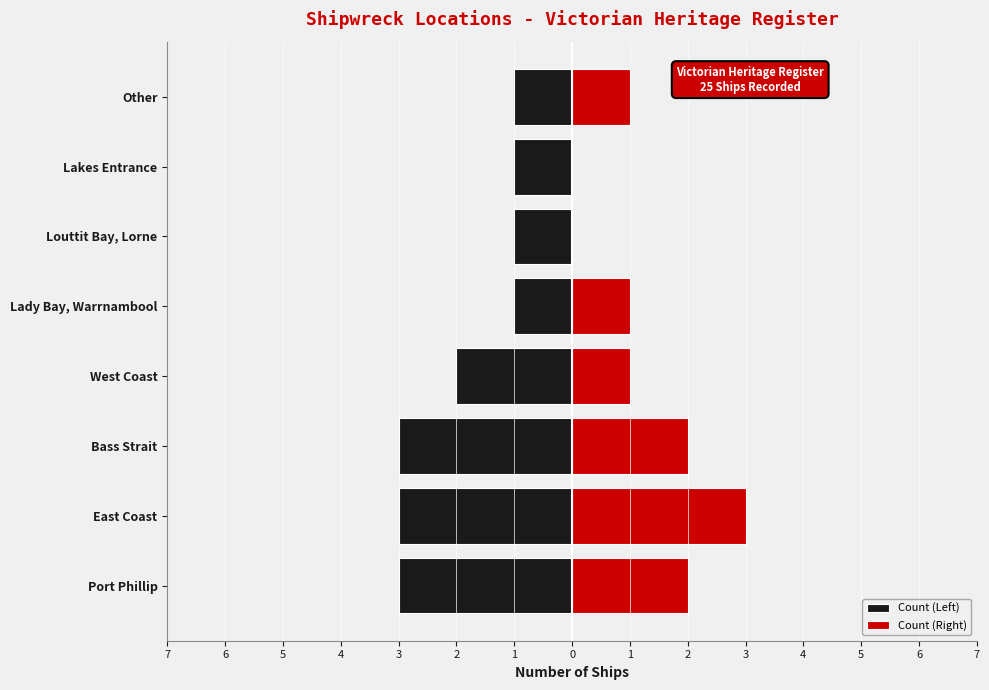

At Lady Bay, Warrnambool, list the series in order from smallest to largest.

Count (Left), Count (Right)